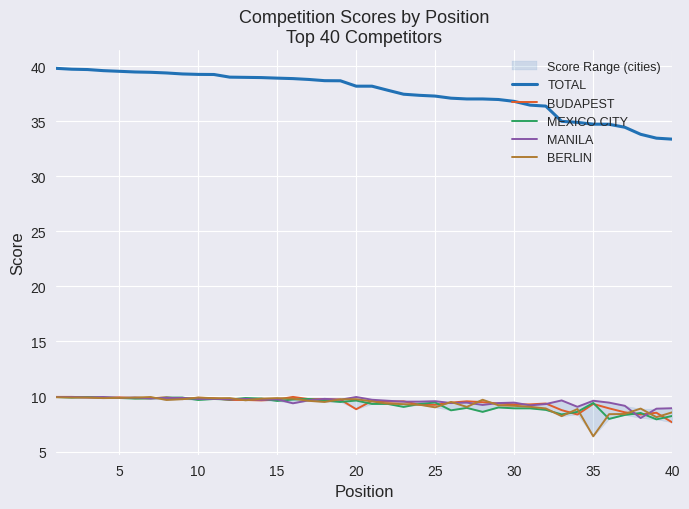

True or false: MANILA and TOTAL intersect in this chart.

False